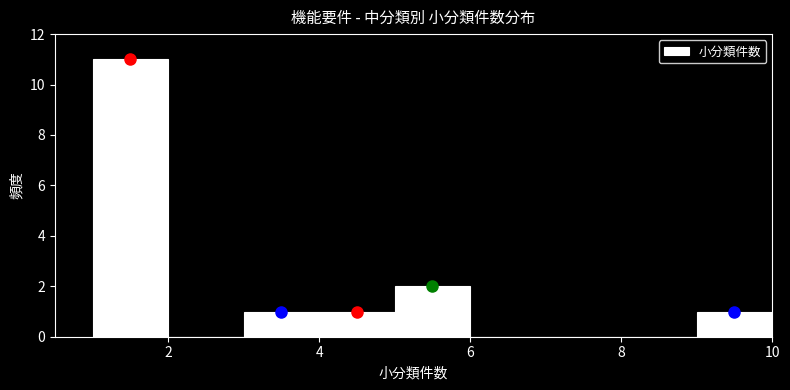

Reading left to right, transcribe this chart: for each bar, give the range it covers on the x-axis and its height. The values are not printed on the chart, so give them approximately, as read against the axis.

1 to 2: 11
2 to 3: 0
3 to 4: 1
4 to 5: 1
5 to 6: 2
6 to 7: 0
7 to 8: 0
8 to 9: 0
9 to 10: 1